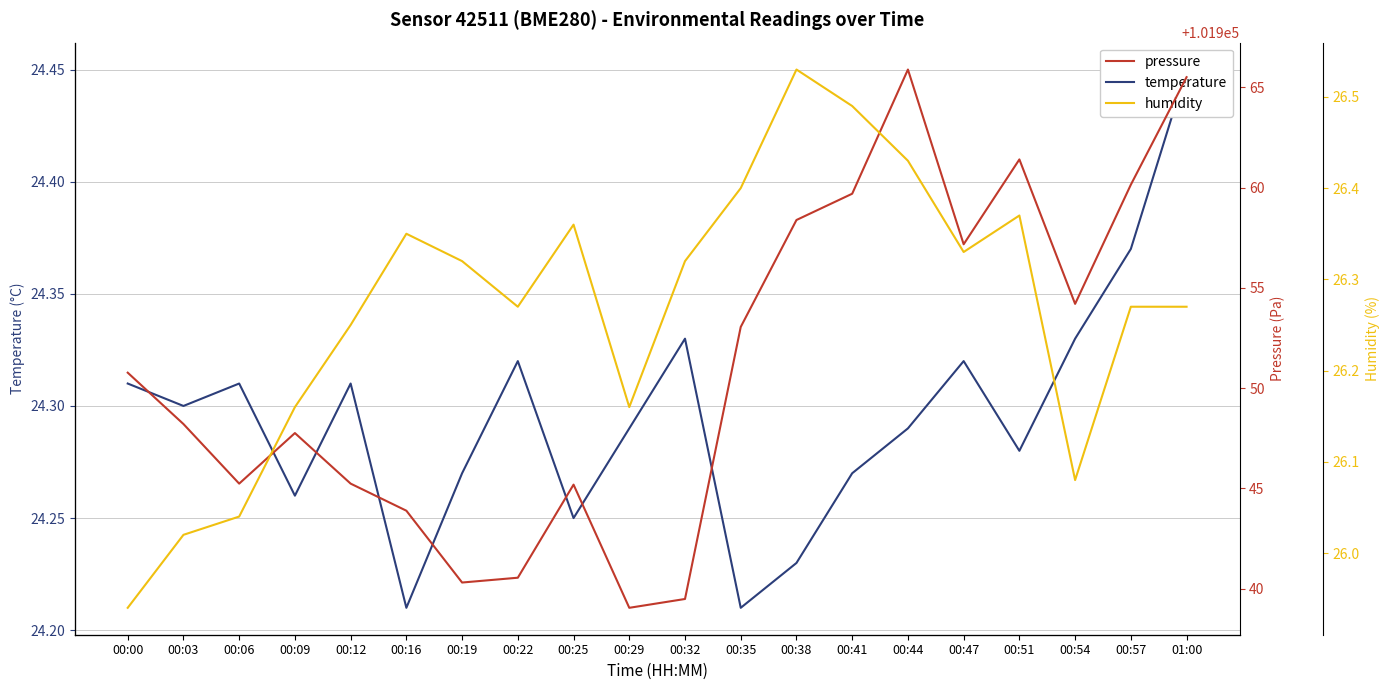

At which category does the chart reach its peak across all series?

00:44